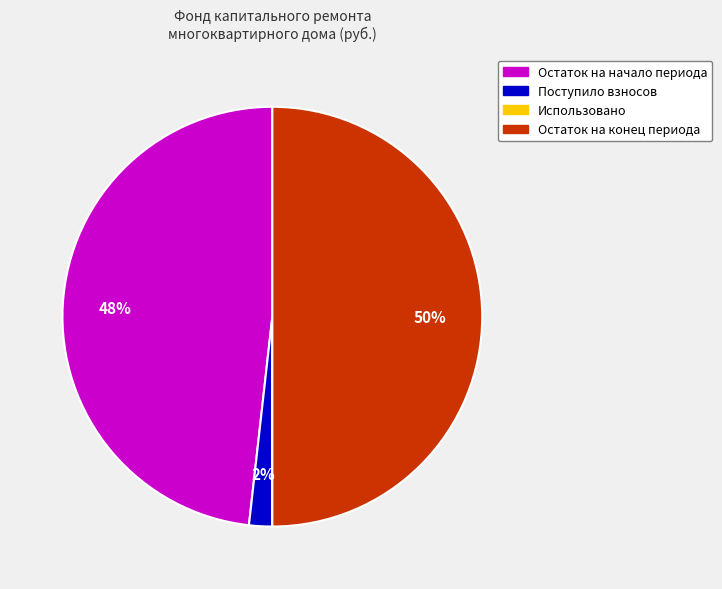

To the nearest percent, what is the difference between the Поступило взносов and Остаток на конец периода slice percentages?

48%